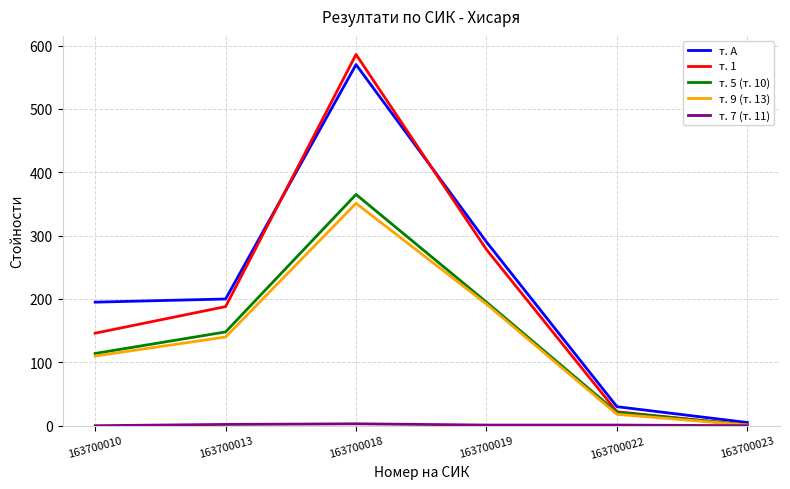

List the labels in order of т. 9 (т. 13) value, smallest first.

163700023, 163700022, 163700010, 163700013, 163700019, 163700018